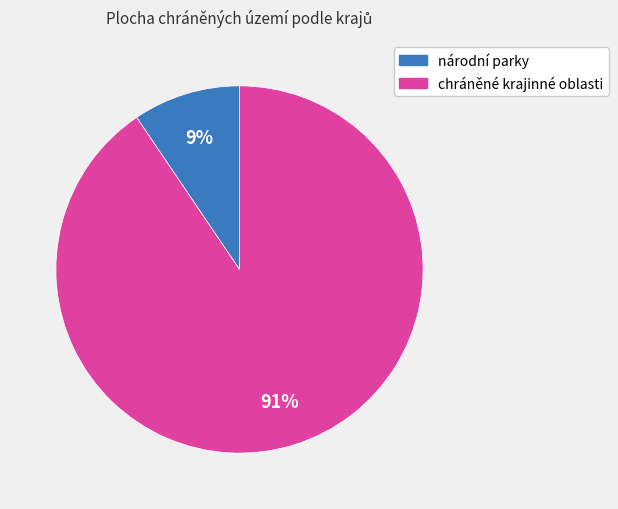

How many slices are in this pie chart?

2